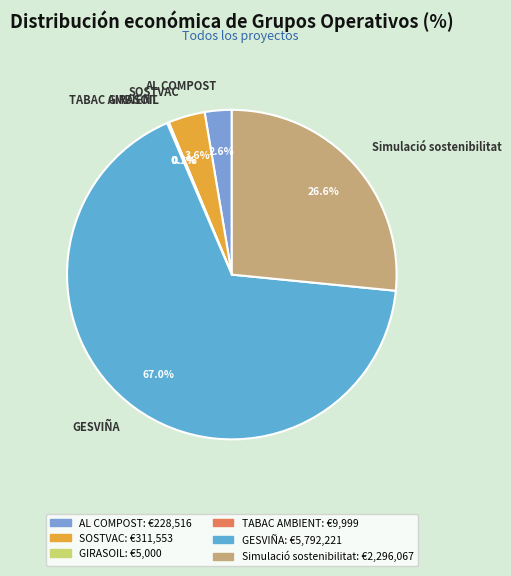

To the nearest percent, what percentage of the pie is Simulació sostenibilitat?

27%